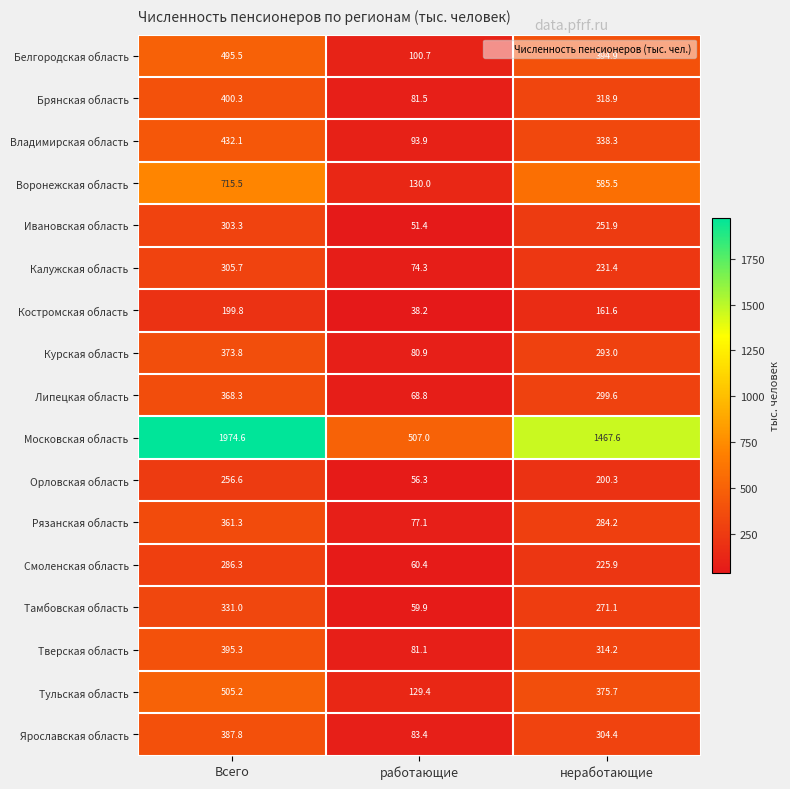

At неработающие, list the series in order from smallest to largest.

Костромская область, Орловская область, Смоленская область, Калужская область, Ивановская область, Тамбовская область, Рязанская область, Курская область, Липецкая область, Ярославская область, Тверская область, Брянская область, Владимирская область, Тульская область, Белгородская область, Воронежская область, Московская область